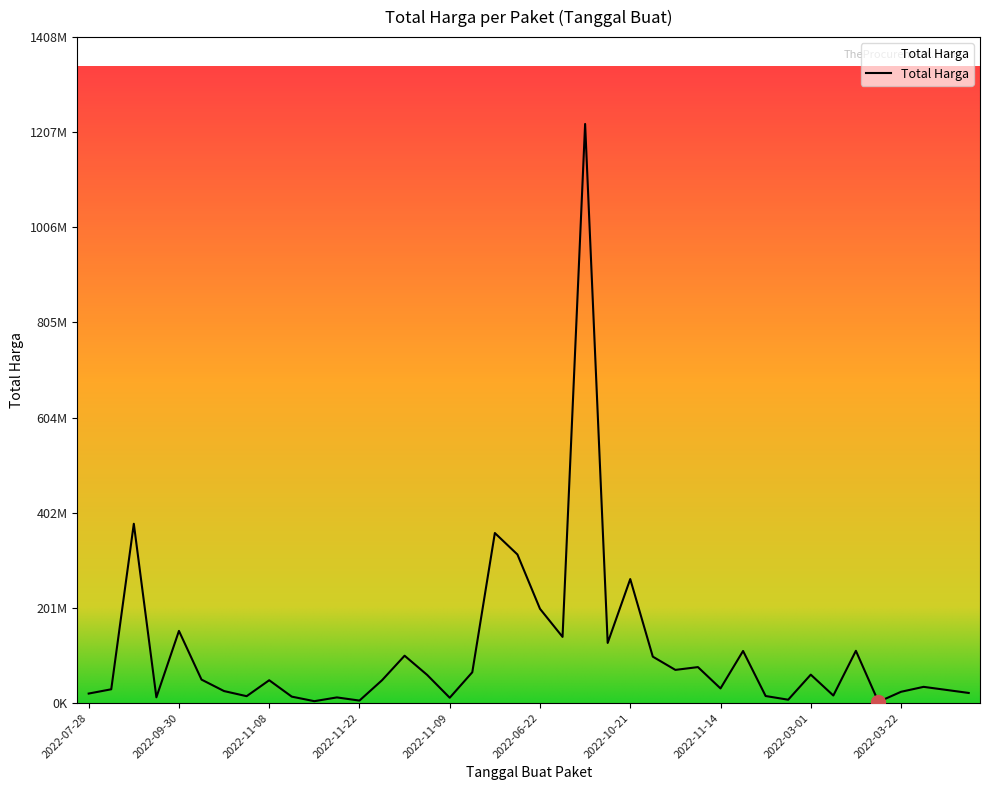

What is the average value?

109389879